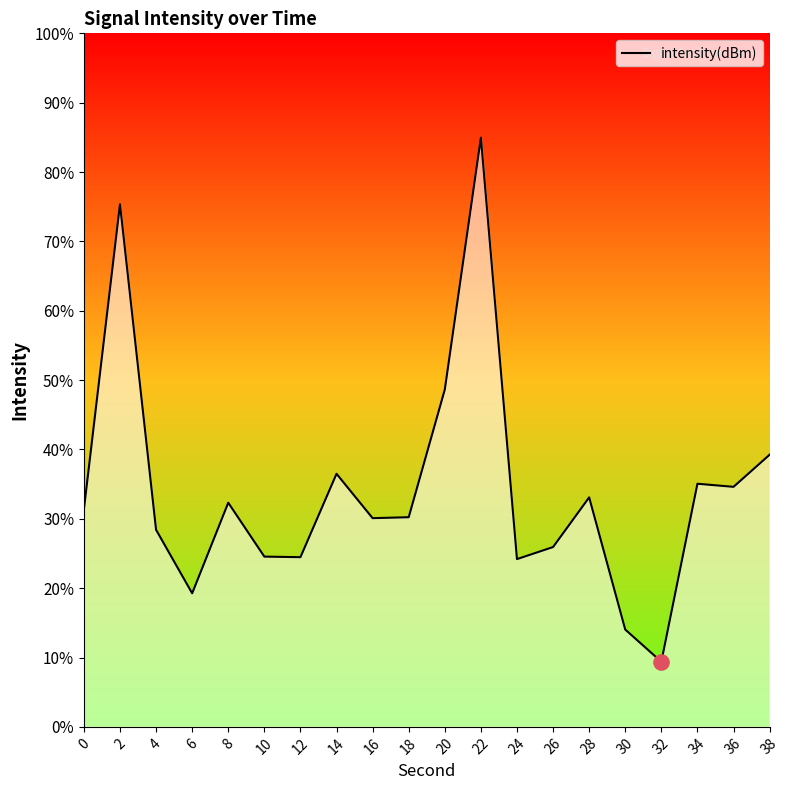

Which has a higher value, 28 or 34?

34